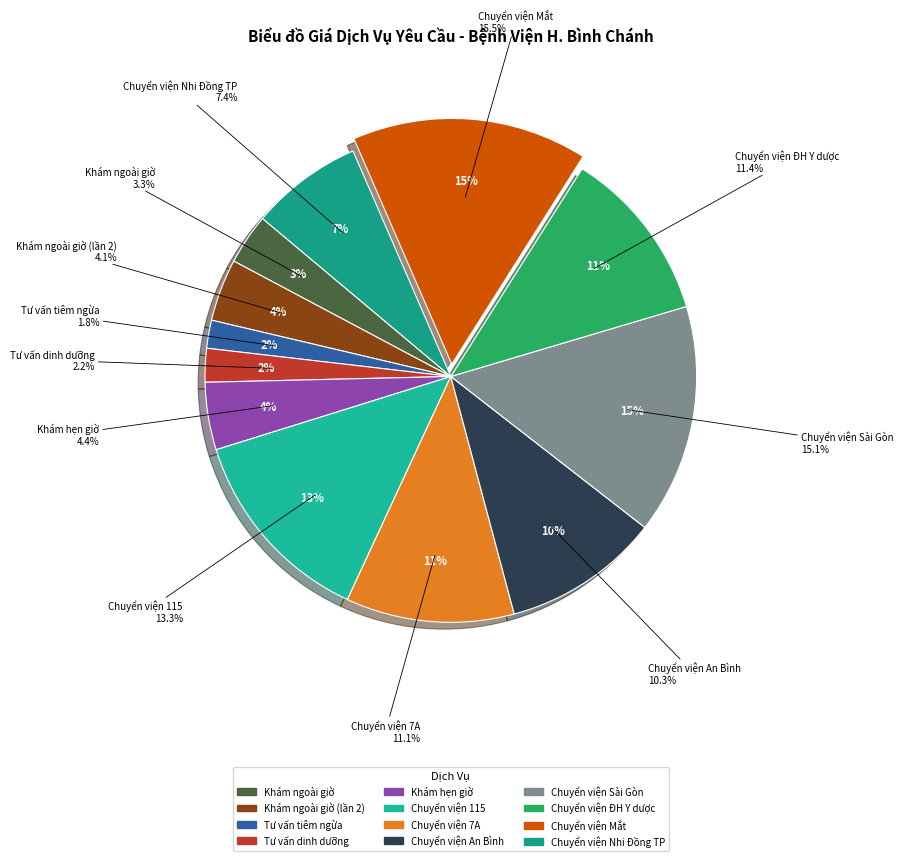

Does Chuyển viện 7A ( yêu cầu ) represent more than half of the total?

No